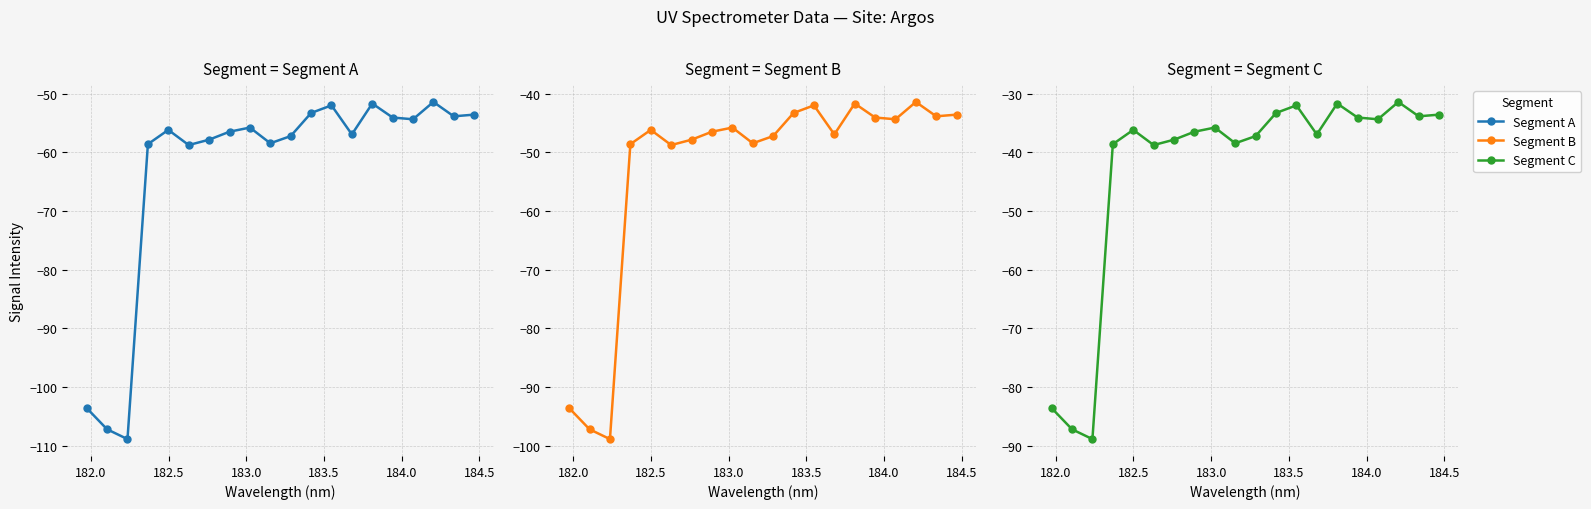

What is the value of the 5th point from the left?

-36.2